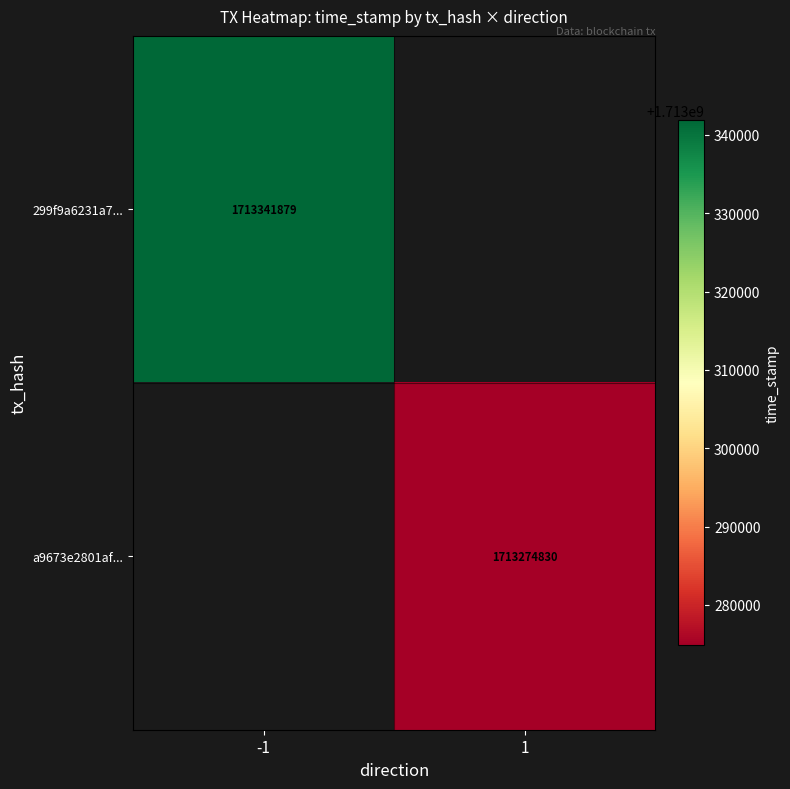

Is the value of 299f9a6231a7... at -1 greater than the value of a9673e2801af... at 1?

Yes